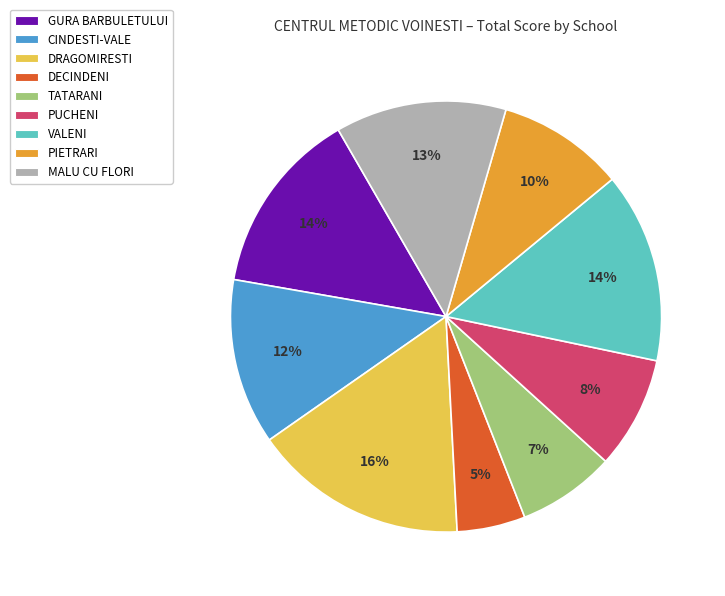

Between DRAGOMIRESTI and GURA BARBULETULUI, which is larger?

DRAGOMIRESTI